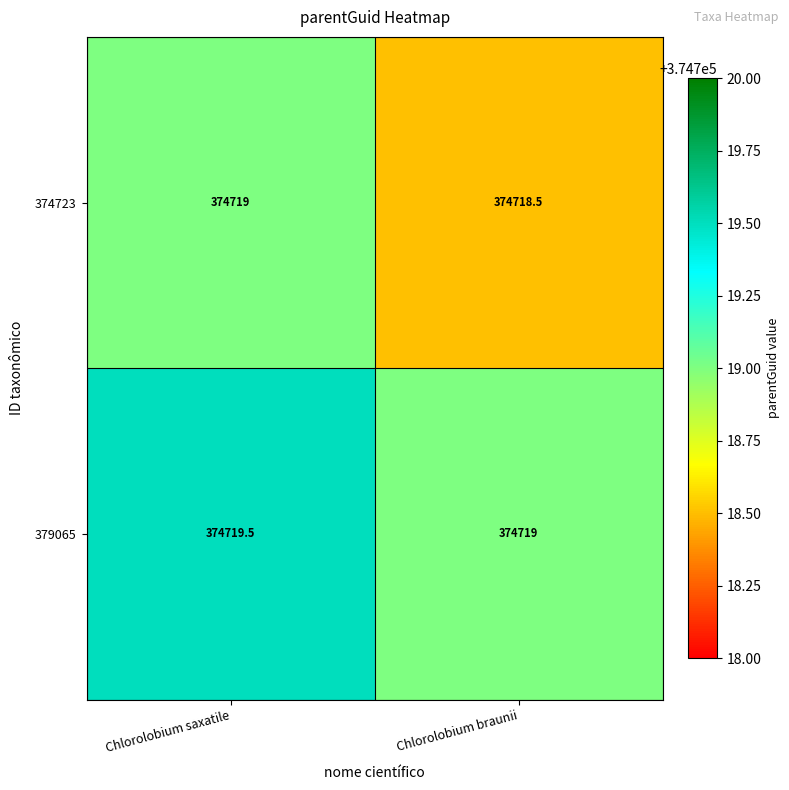

At which label is 379065 closest to 374719?

Chlorolobium braunii